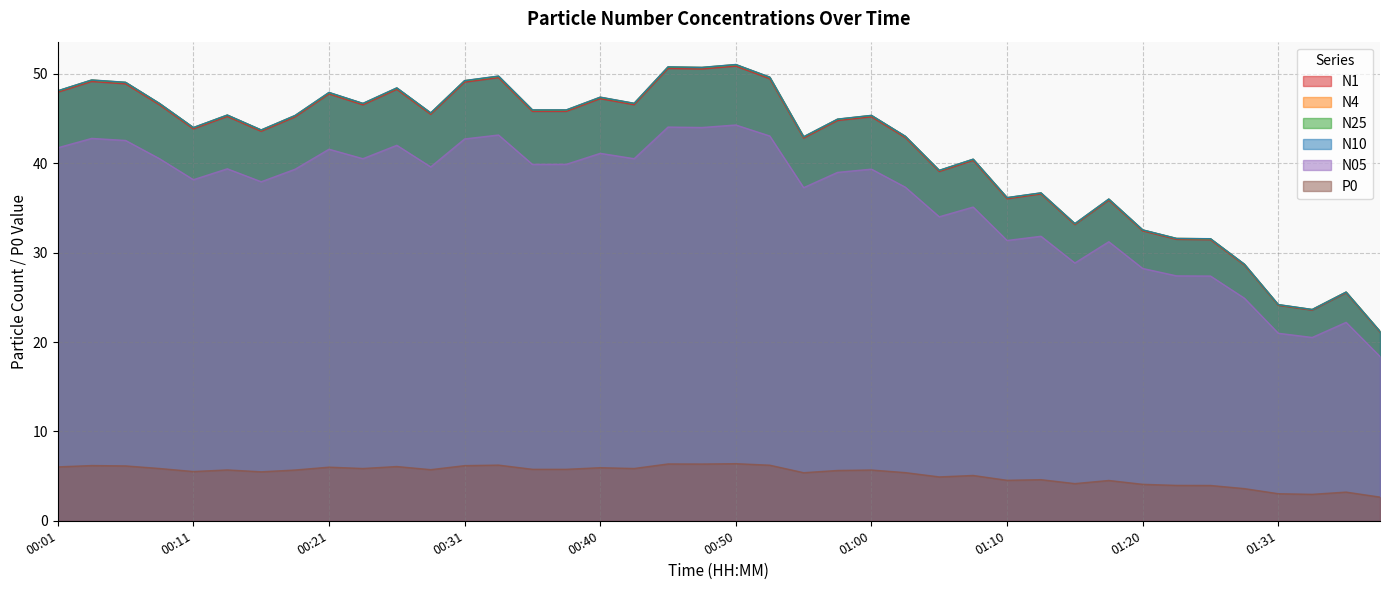

Where is N4 nearest to the value 36?

01:18